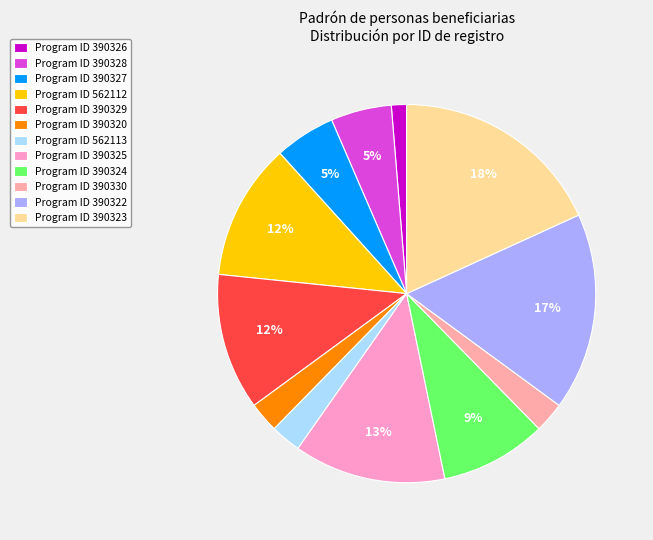

How many slices are in this pie chart?

12